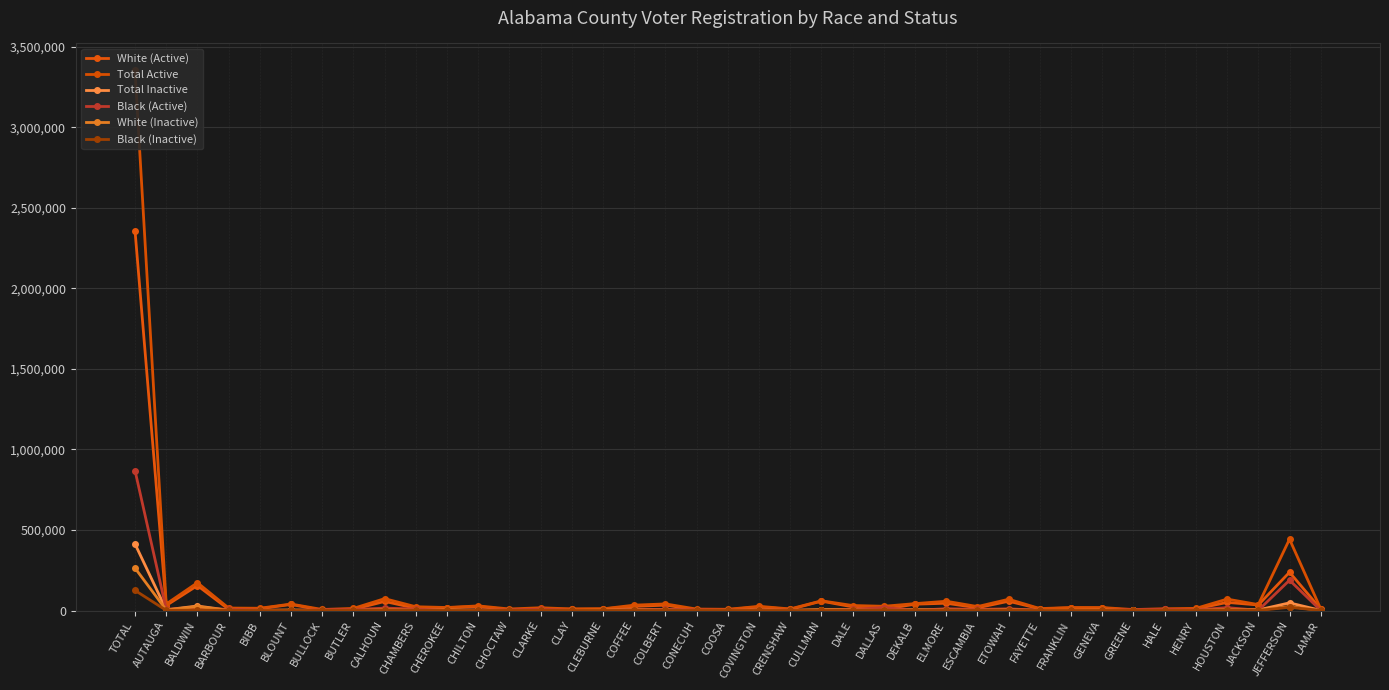

Rank the categories by Total Inactive value from lowest to highest.

GREENE, COOSA, CLAY, FAYETTE, CONECUH, HALE, BULLOCK, BIBB, LAMAR, CRENSHAW, FRANKLIN, CHOCTAW, HENRY, BUTLER, CLEBURNE, CLARKE, BARBOUR, CHILTON, GENEVA, CHEROKEE, BLOUNT, COVINGTON, CHAMBERS, DALLAS, ESCAMBIA, COLBERT, JACKSON, DEKALB, ELMORE, AUTAUGA, CULLMAN, COFFEE, DALE, ETOWAH, CALHOUN, HOUSTON, BALDWIN, JEFFERSON, TOTAL